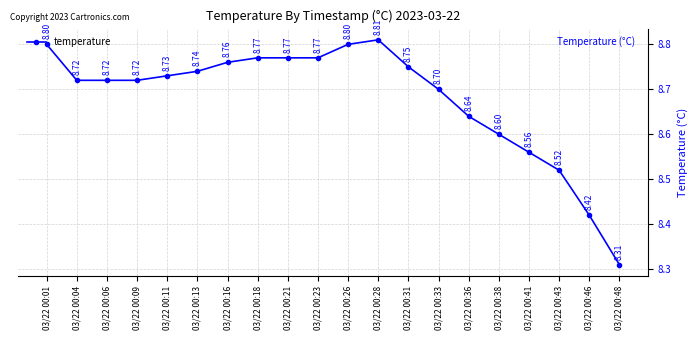

True or false: the data has more than 2 interior local peaks.

False